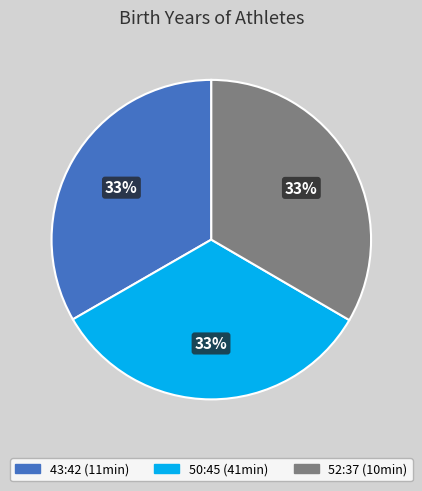

The 43:42 (11min) slice represents 33% of the pie. True or false?

True